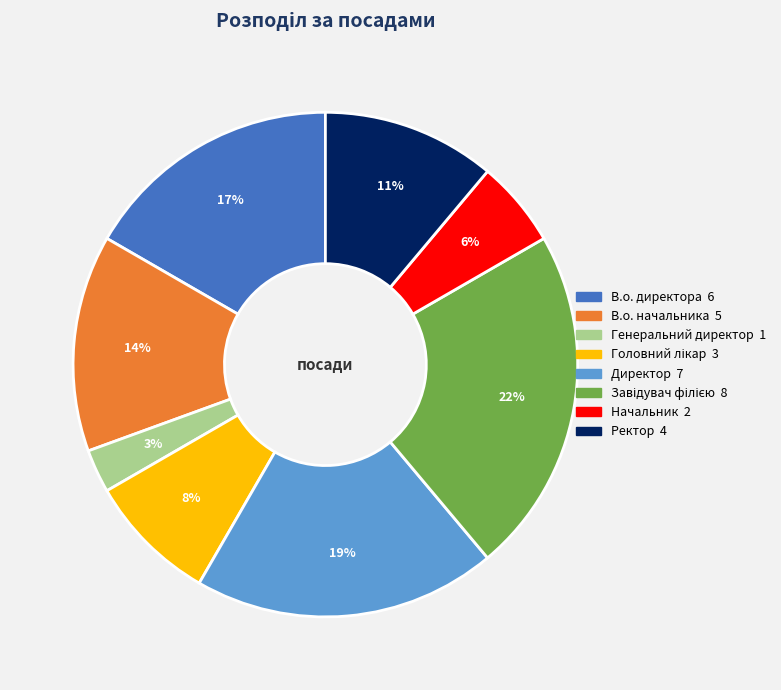

Do Ректор and Генеральний директор together represent more than half of the pie?

No